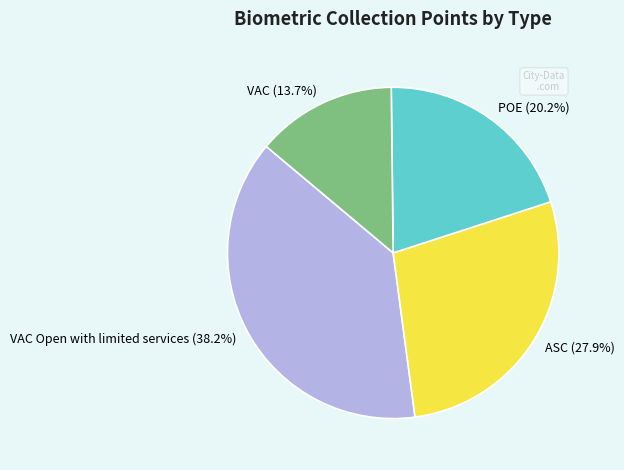

Approximately how many times larger is the value at POE (20.2%) compared to VAC (13.7%)?

1.5